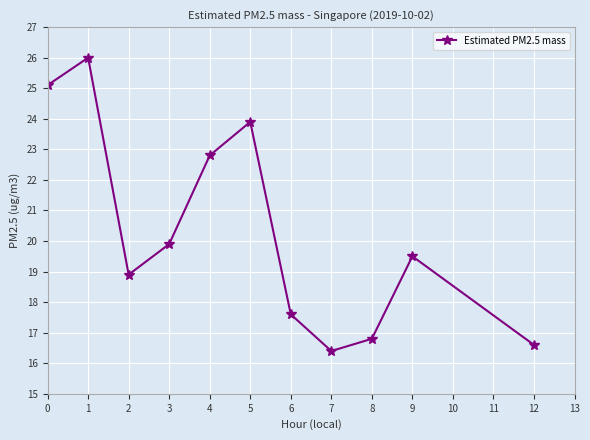

What is the difference between the maximum and minimum values?

9.6